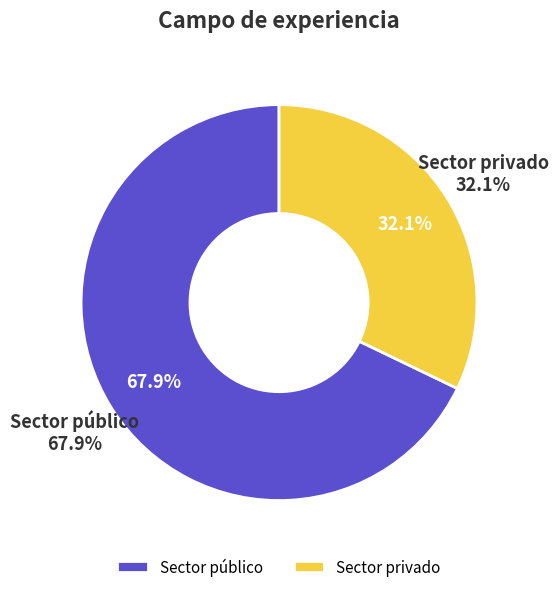

How many segments does this pie chart have?

2